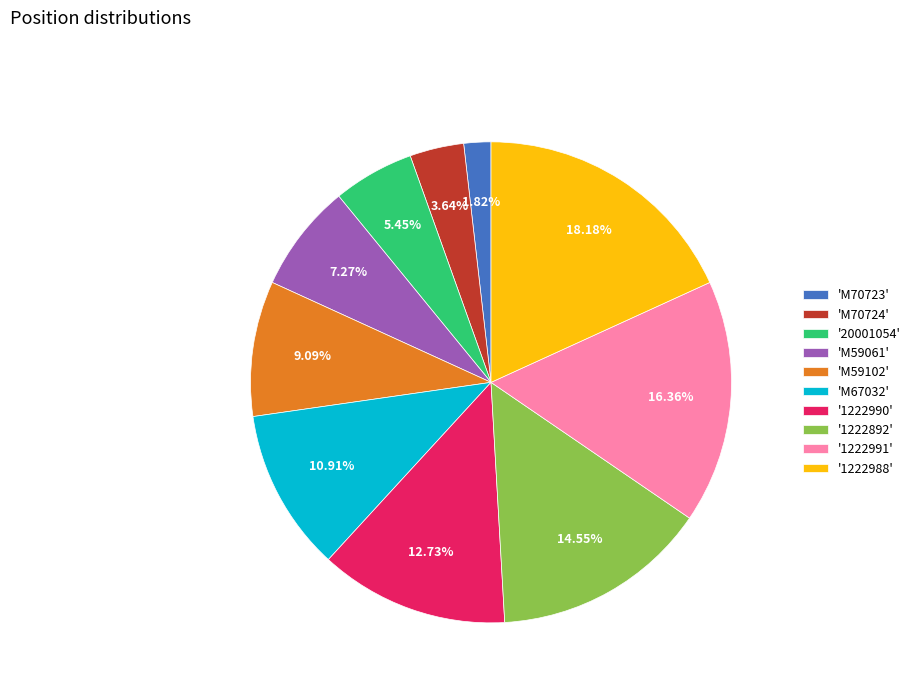

Do '1222990' and 'M70723' together represent more than half of the pie?

No